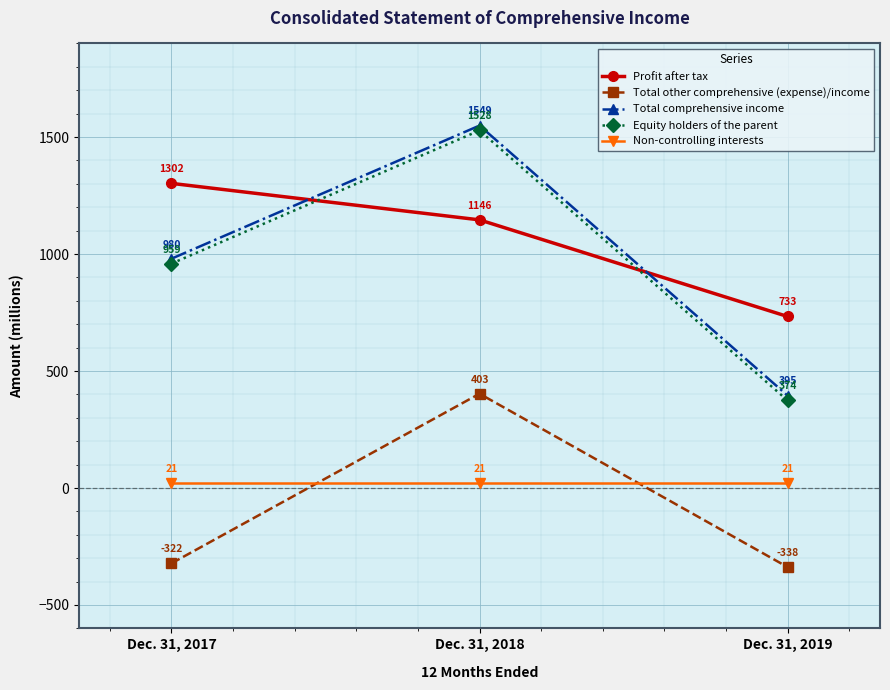

Between Dec. 31, 2017 and Dec. 31, 2018, which series saw the biggest shift?

Total other comprehensive (expense)/income